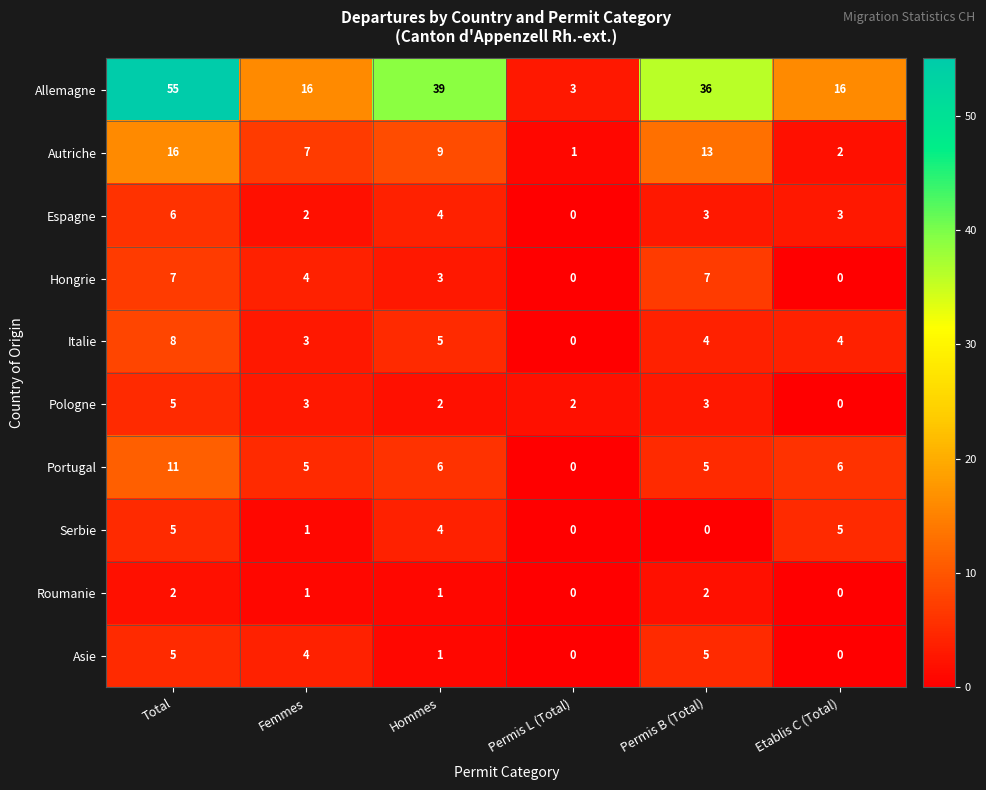

Which category has the highest value across all series?

Total